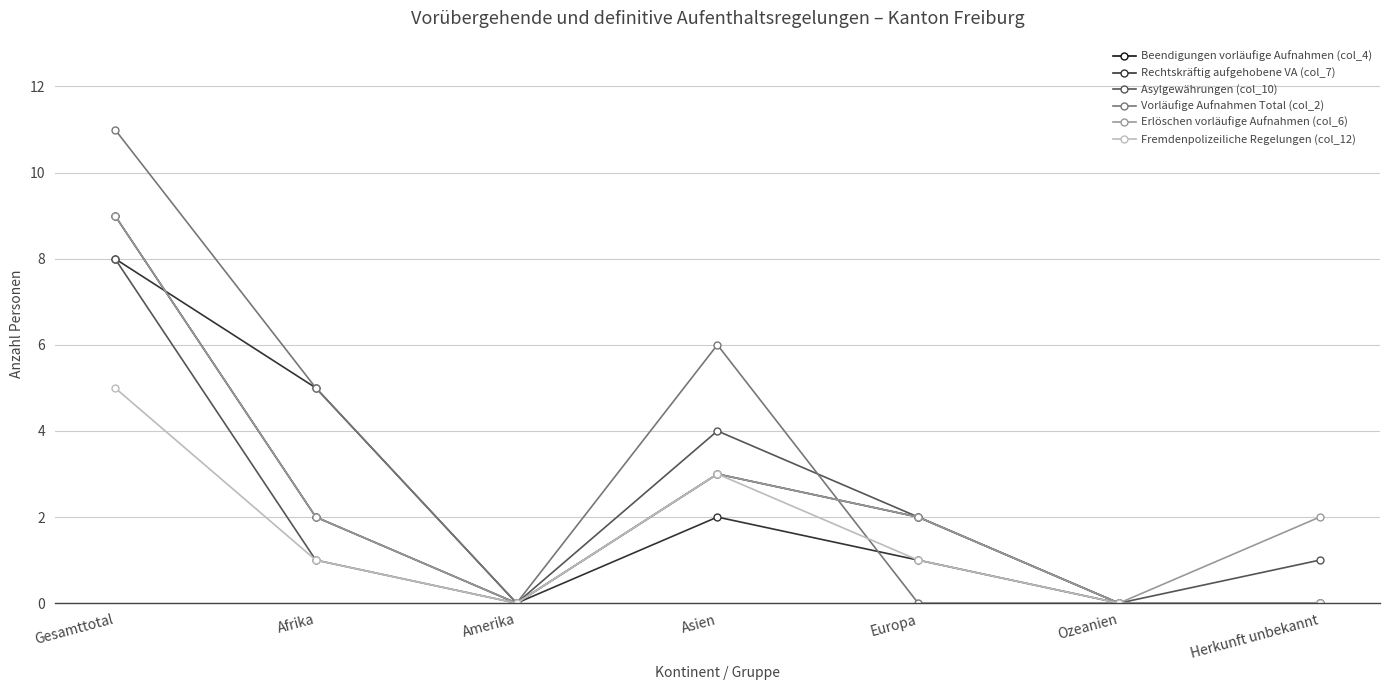

Where is the first local maximum for Erlöschen vorläufige Aufnahmen (col_6)?

Asien